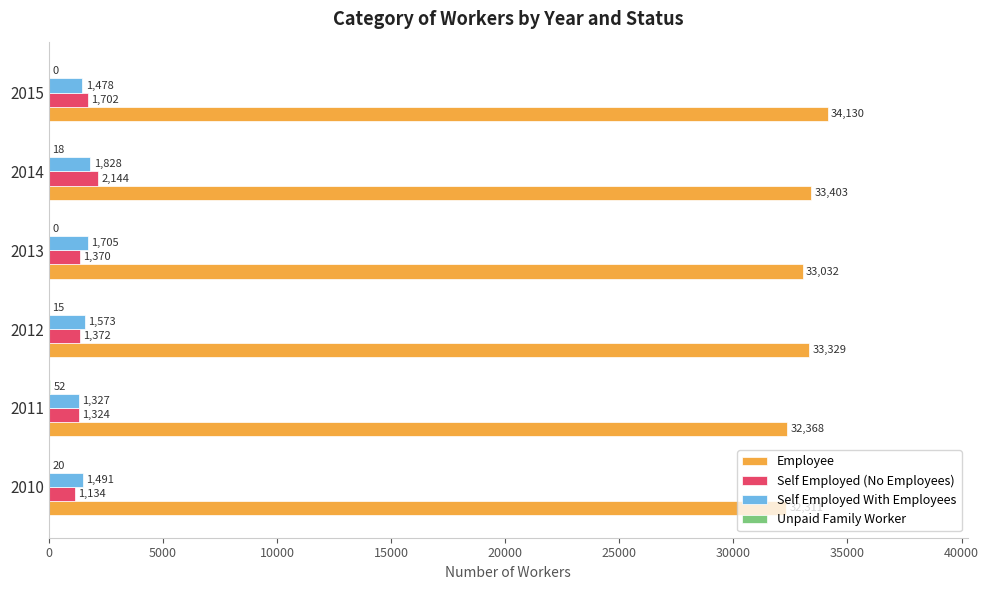

Between 2011 and 2012, which series saw the biggest shift?

Employee